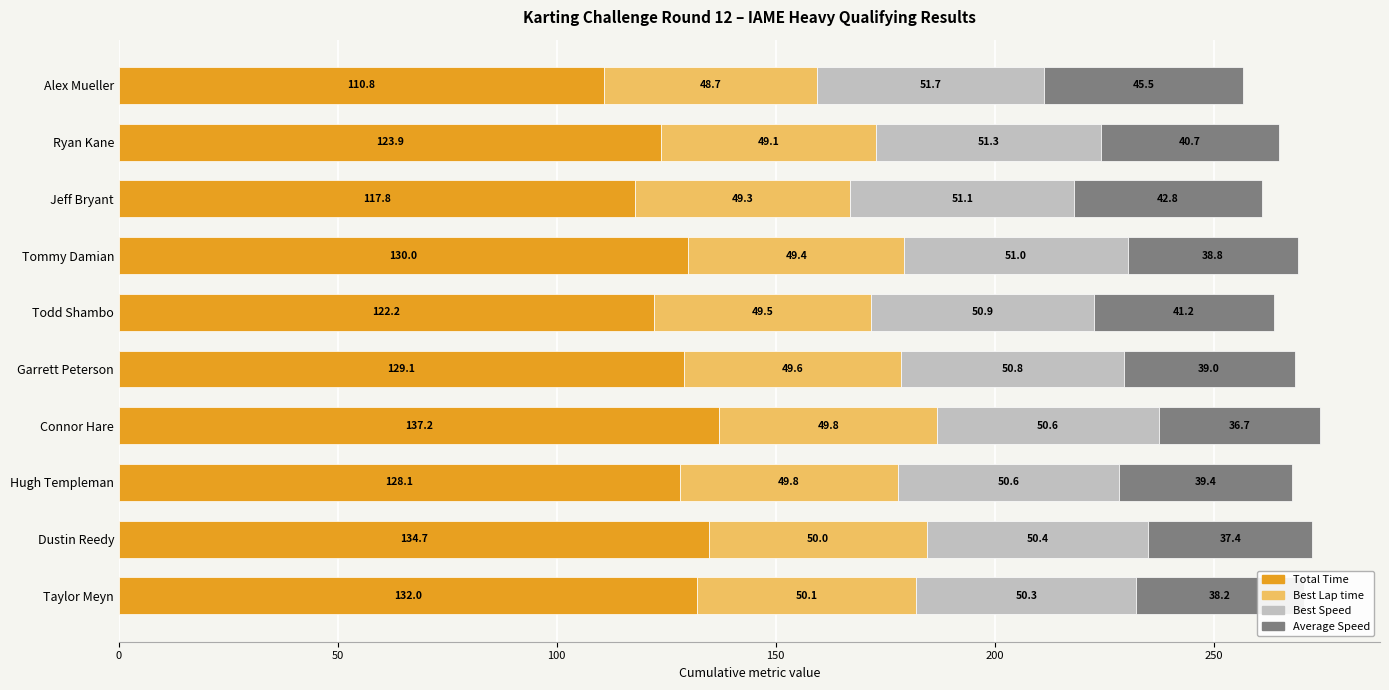

What is the difference between the maximum and minimum values in the Total Time series?

26.4